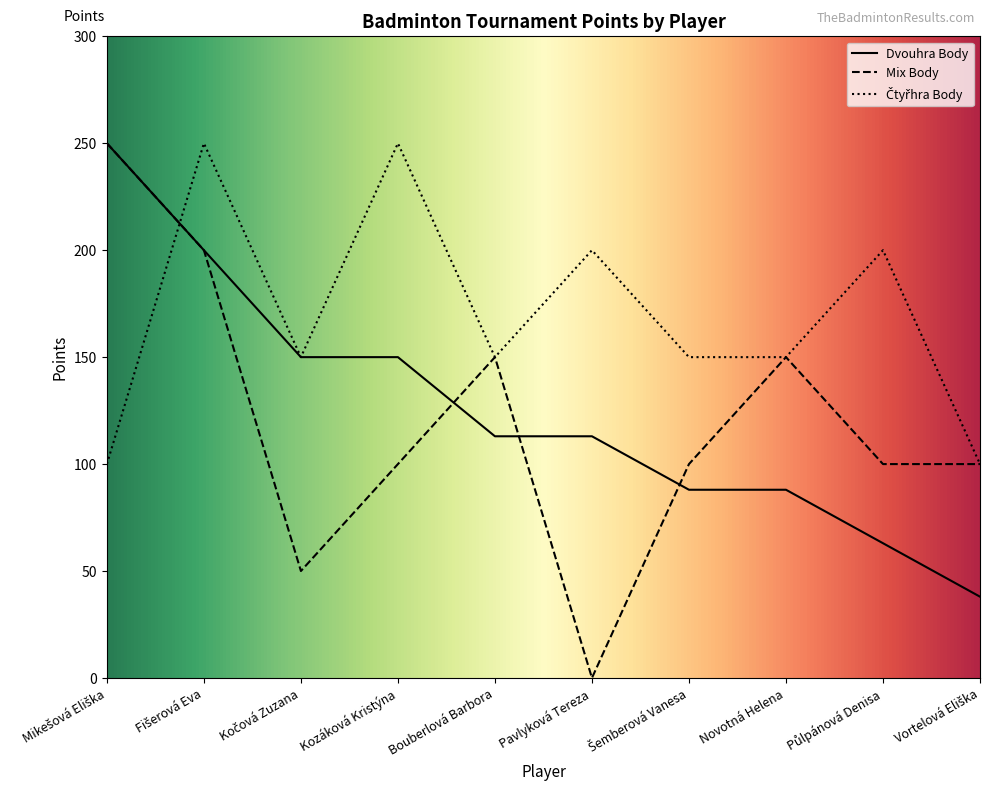

Reading left to right, transcribe all the data shown in this chart.

Dvouhra Body: Mikešová Eliška=250	Fišerová Eva=200	Kočová Zuzana=150	Kozáková Kristýna=150	Bouberlová Barbora=113	Pavlyková Tereza=113	Šemberová Vanesa=88	Novotná Helena=88	Půlpánová Denisa=63	Vortelová Eliška=38
Mix Body: Mikešová Eliška=250	Fišerová Eva=200	Kočová Zuzana=50	Kozáková Kristýna=100	Bouberlová Barbora=150	Pavlyková Tereza=0	Šemberová Vanesa=100	Novotná Helena=150	Půlpánová Denisa=100	Vortelová Eliška=100
Ctyrhra Body: Mikešová Eliška=100	Fišerová Eva=250	Kočová Zuzana=150	Kozáková Kristýna=250	Bouberlová Barbora=150	Pavlyková Tereza=200	Šemberová Vanesa=150	Novotná Helena=150	Půlpánová Denisa=200	Vortelová Eliška=100